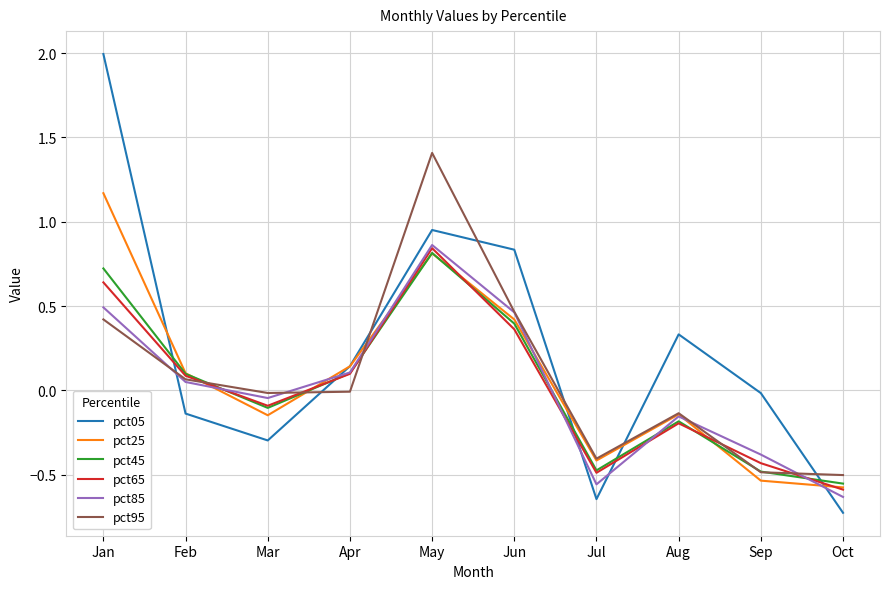

The pct65 series shows 0.1 at Apr. True or false?

True